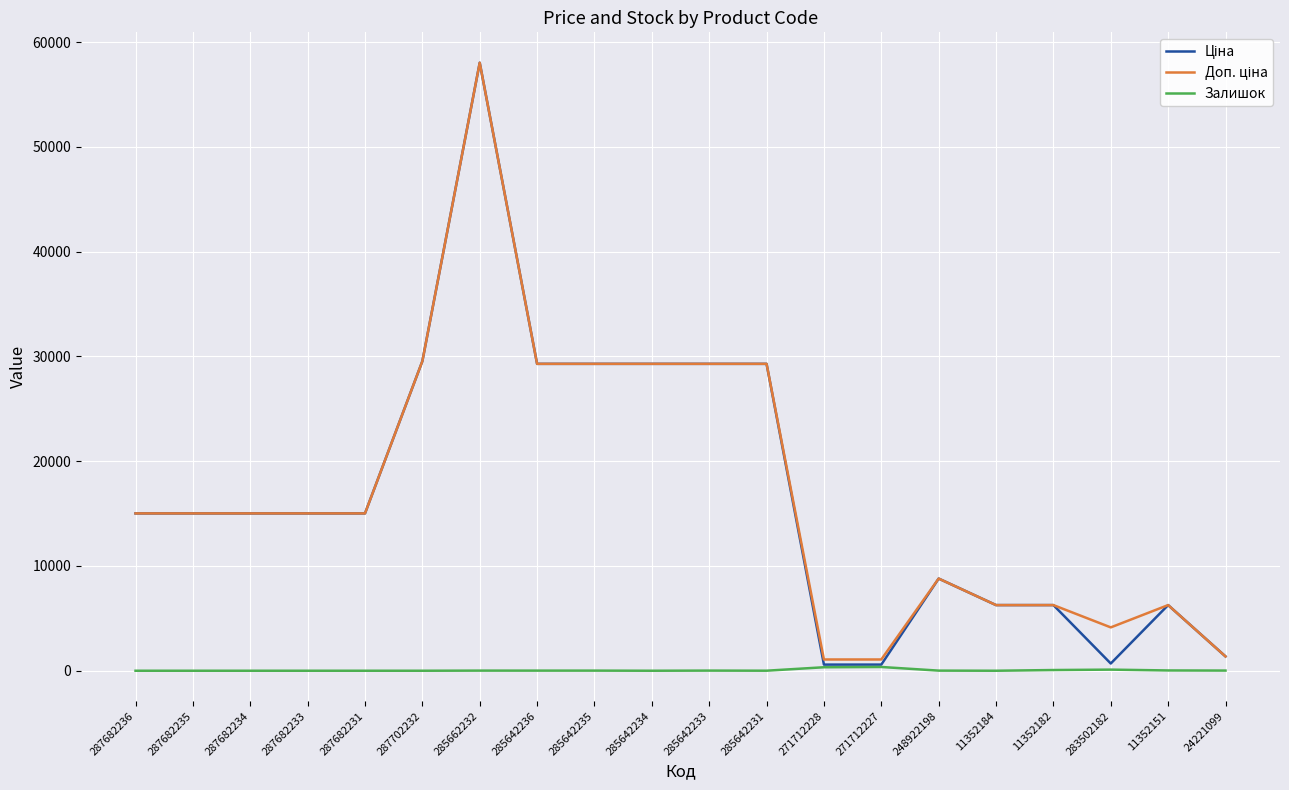

At which category is the sum across all series the highest?

285662232